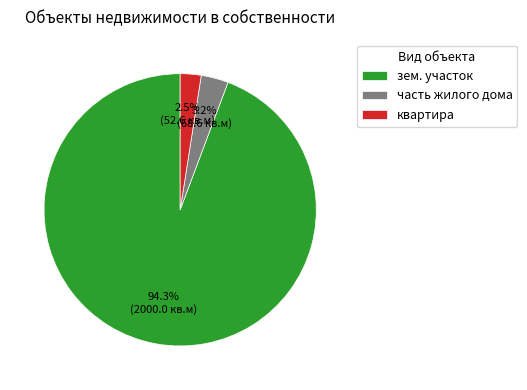

What percentage is the зем. участок slice, to the nearest percent?

94%